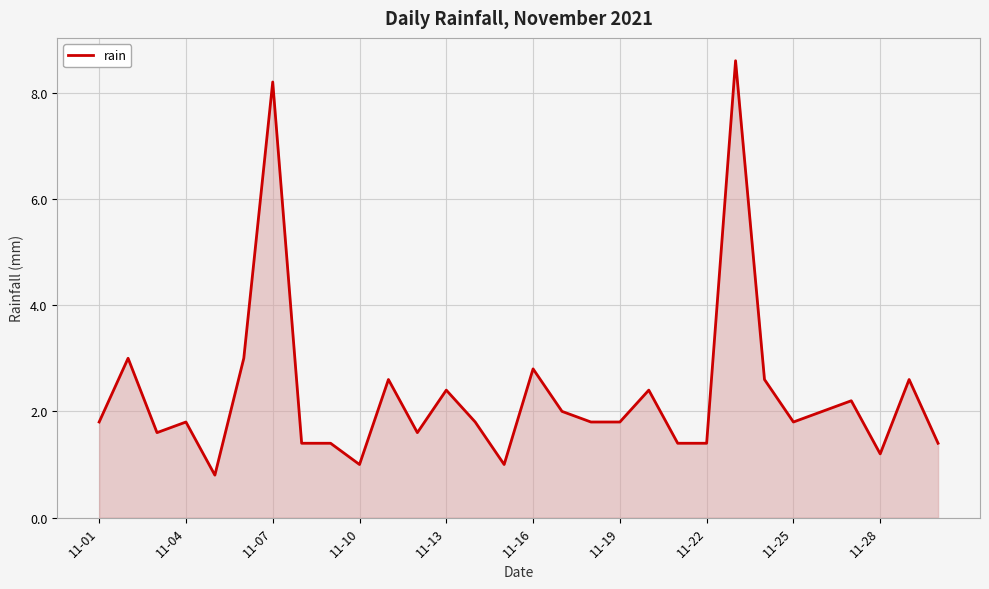

What is the difference between the maximum and minimum values?

7.8